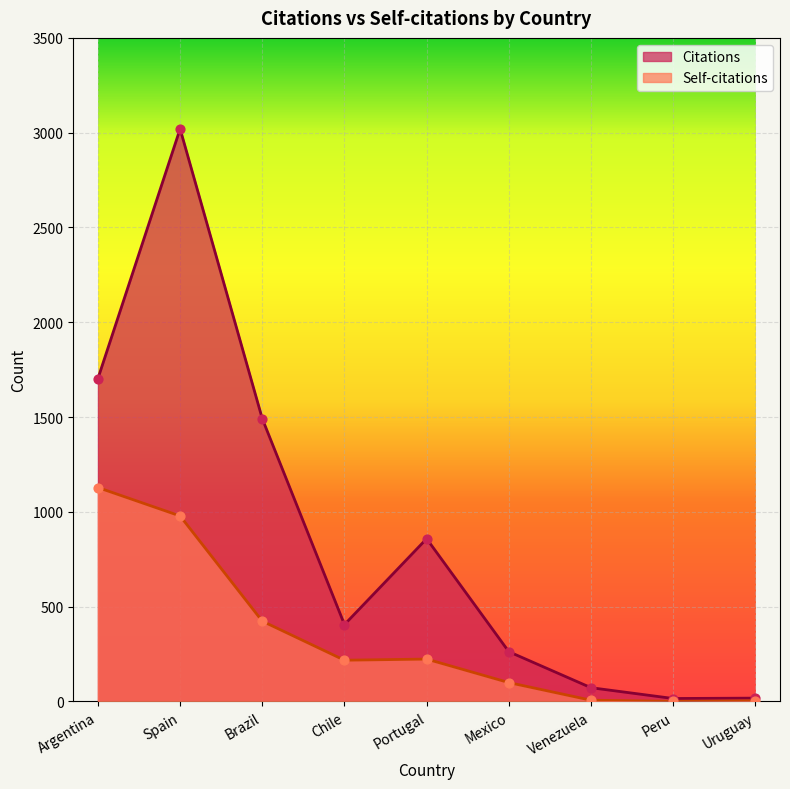

Which series contains the highest Y value?

Citations